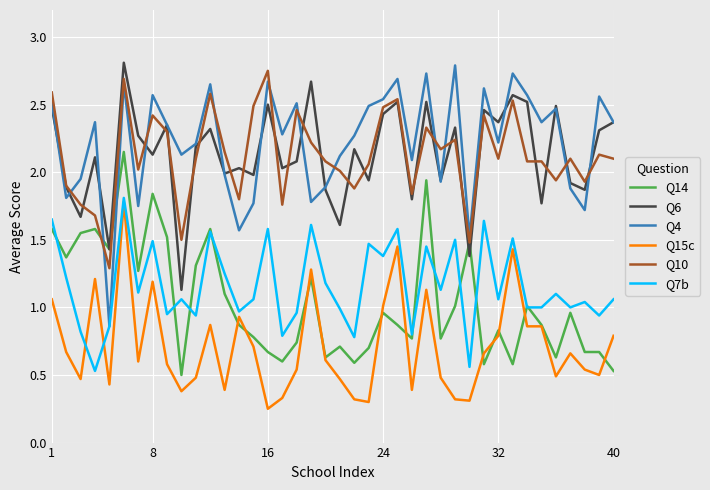

True or false: Q15c and Q6 cross at least once.

False